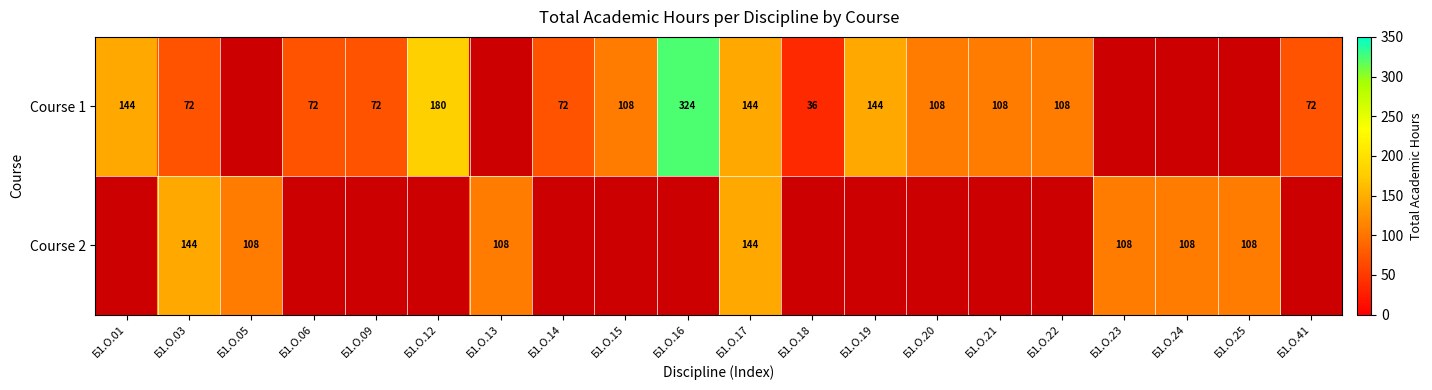

At which category is the sum across all series the highest?

Б1.О.17